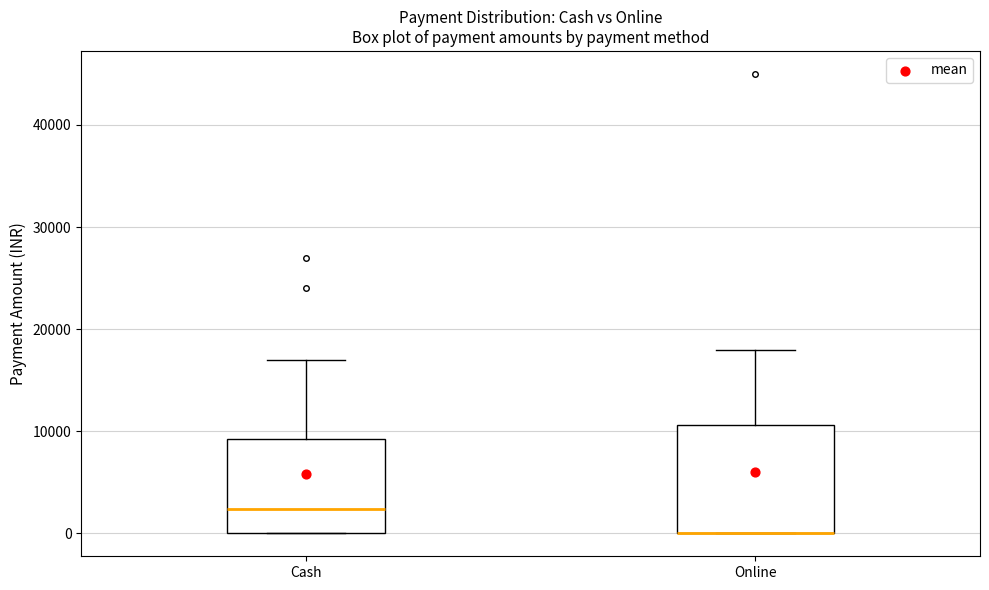

Which box is the tallest, from its lower edge to its upper edge?

Online